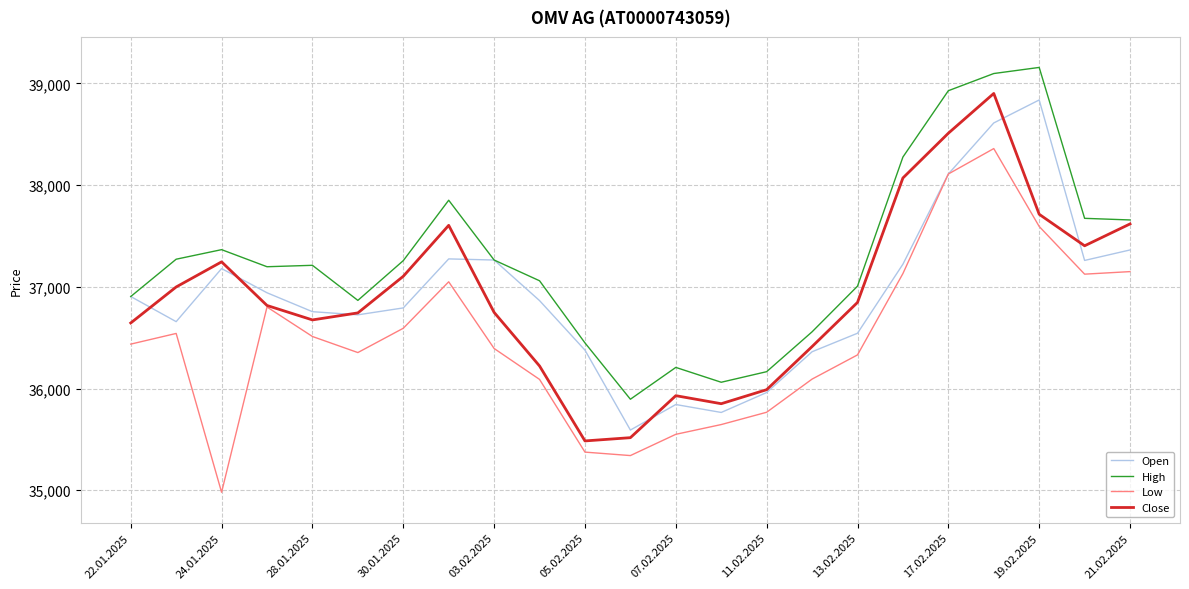

True or false: Low and High cross at least once.

False